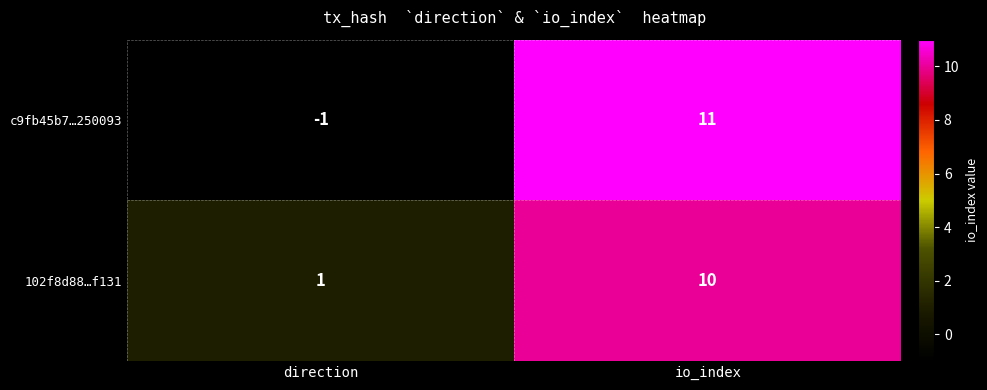

What is the average value of the 102f8d88…f131 series?

6